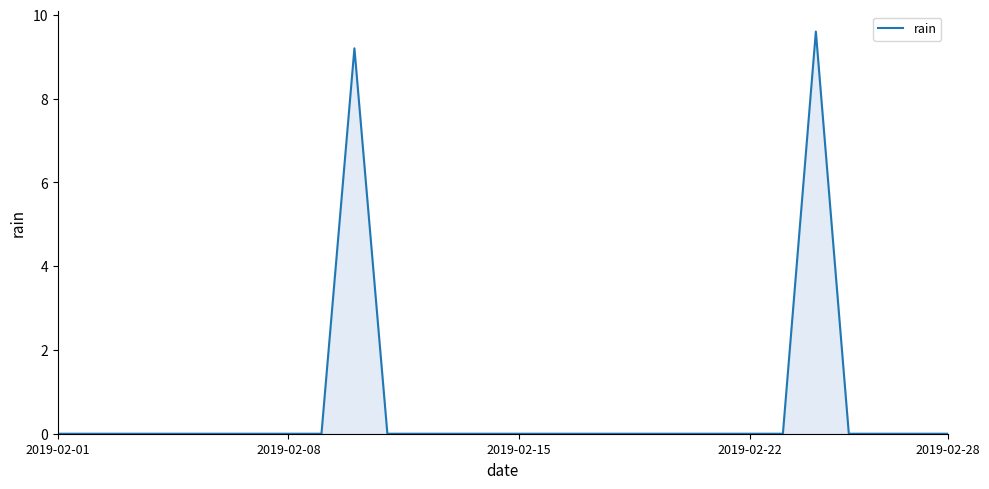

What is the difference between the maximum and minimum values?

9.6